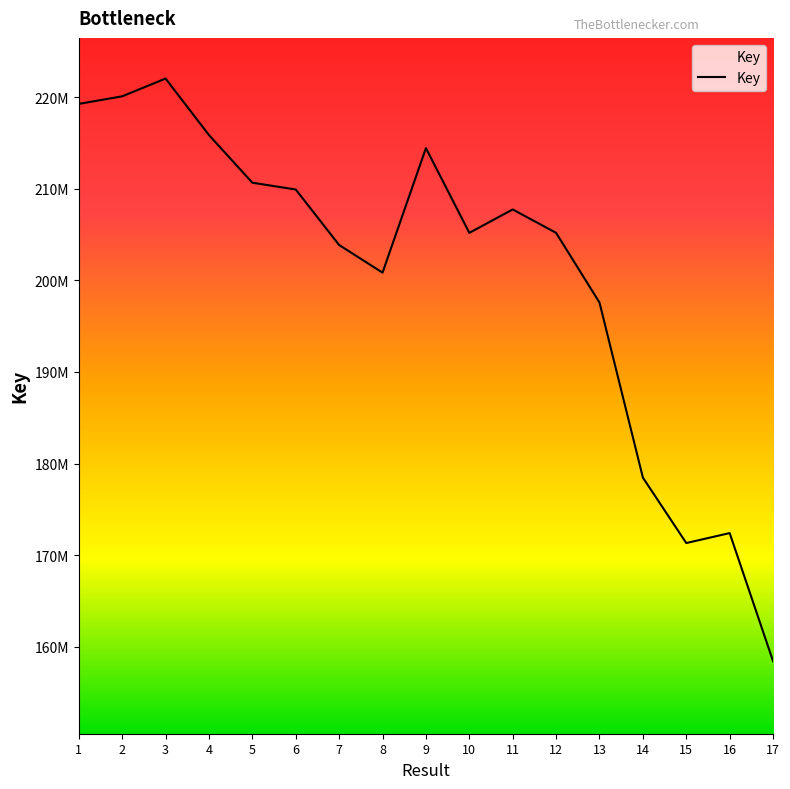

Reading left to right, list all the values displayed in this chart.

1=219268677	2=220096621	3=222035162	4=215866769	5=210664848	6=209921492	7=203861451	8=200846622	9=214439916	10=205189298	11=207743332	12=205188131	13=197578942	14=178467548	15=171319915	16=172408773	17=158423526